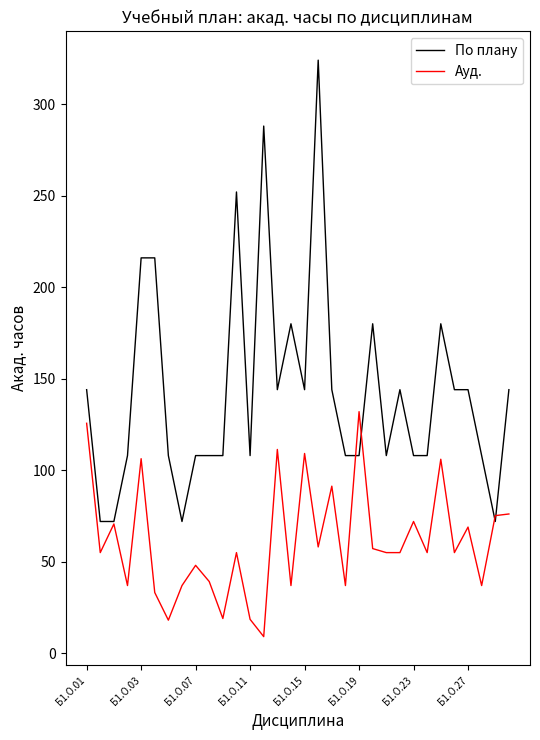

Which series has the widest spread of values?

По плану